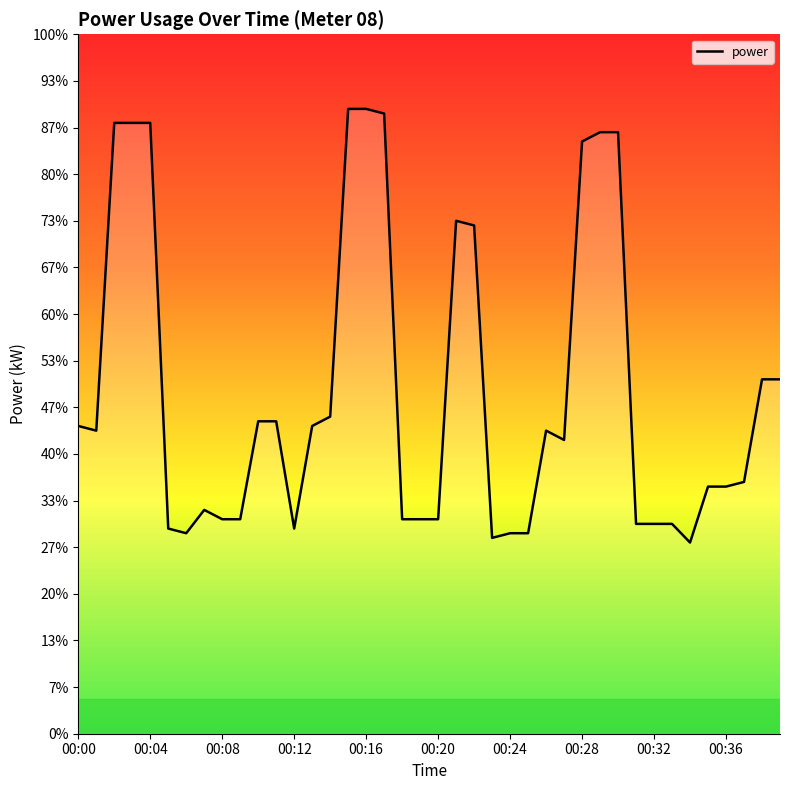

Does the chart display data point markers on the line(s)?

No